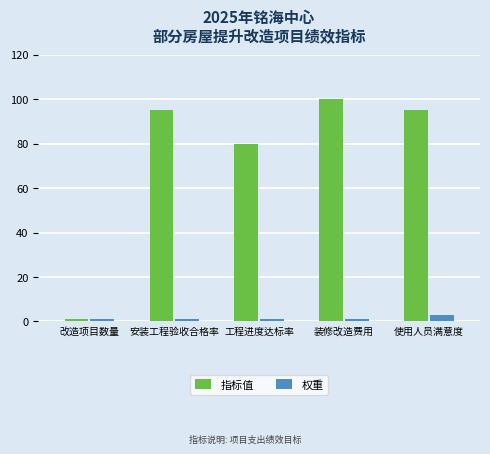

Between 安装工程验收合格率 and 装修改造费用, which series saw the biggest shift?

指标值